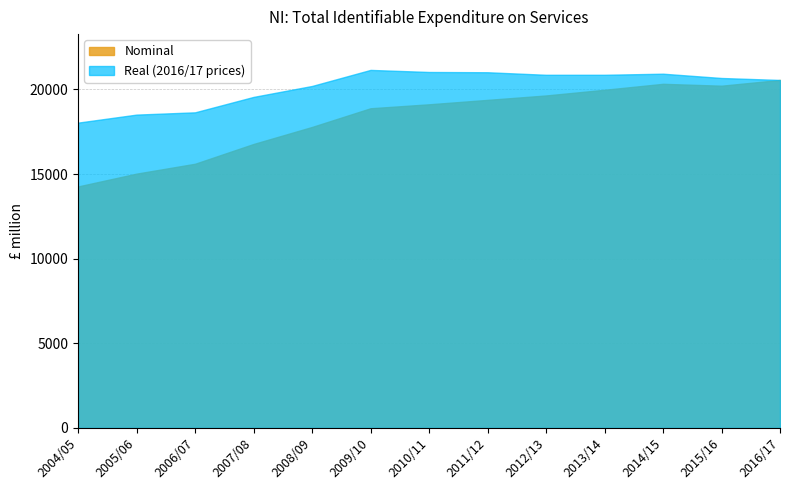

How many data points in Nominal are above 19123?

6